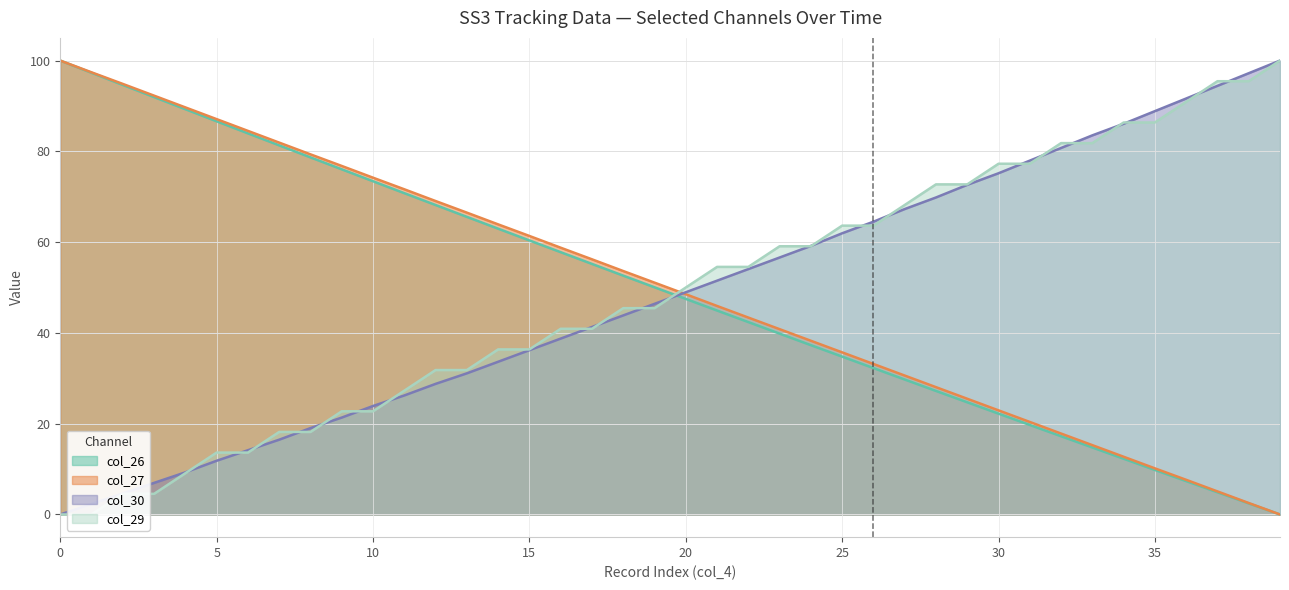

True or false: col_29 has a value of 21.5 at 5.

False